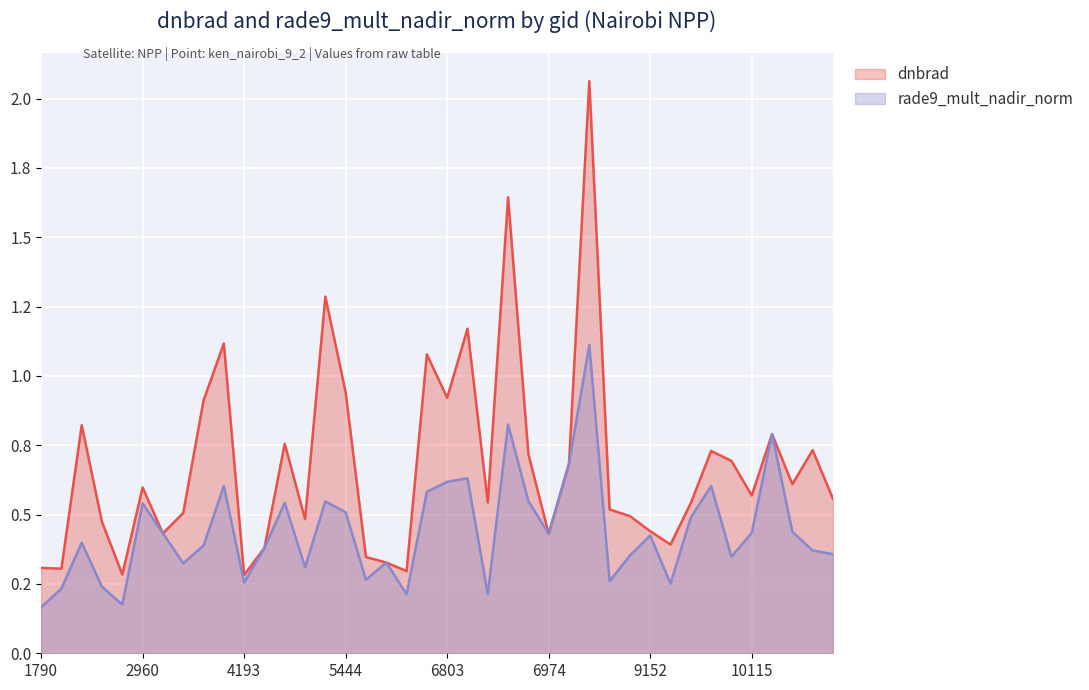

At which category does the chart reach its minimum across all series?

1790